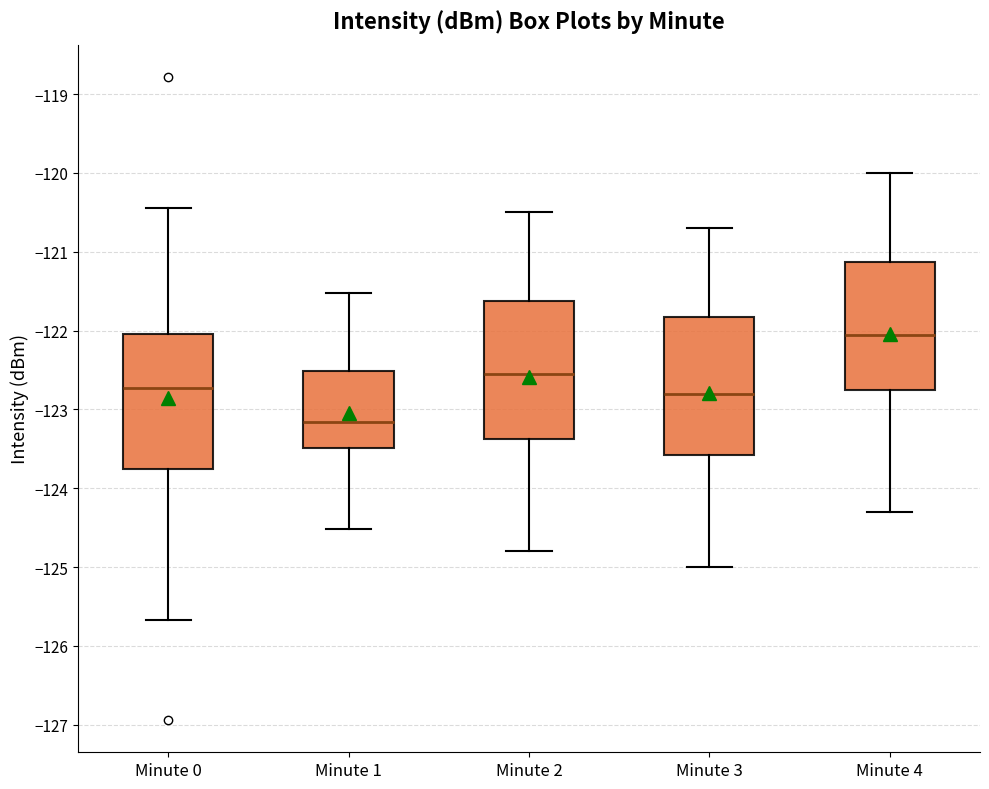

Which box has the highest median line?

Minute 4